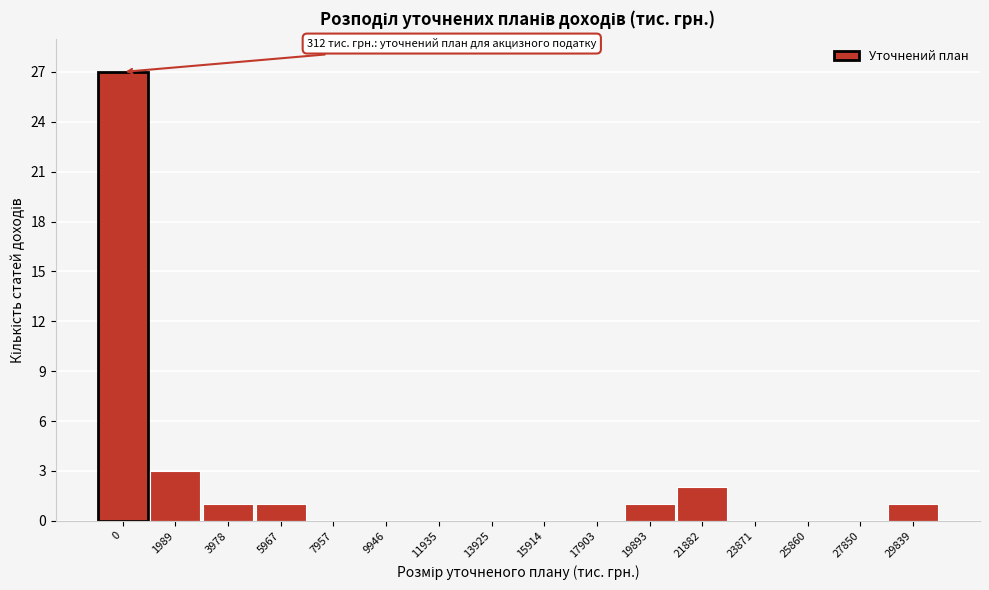

Reading left to right, what are all the values shown in this chart?

0=27	1989=3	3978=1	5967=1	7957=0	9946=0	11935=0	13925=0	15914=0	17903=0	19893=1	21882=2	23871=0	25860=0	27850=0	29839=1